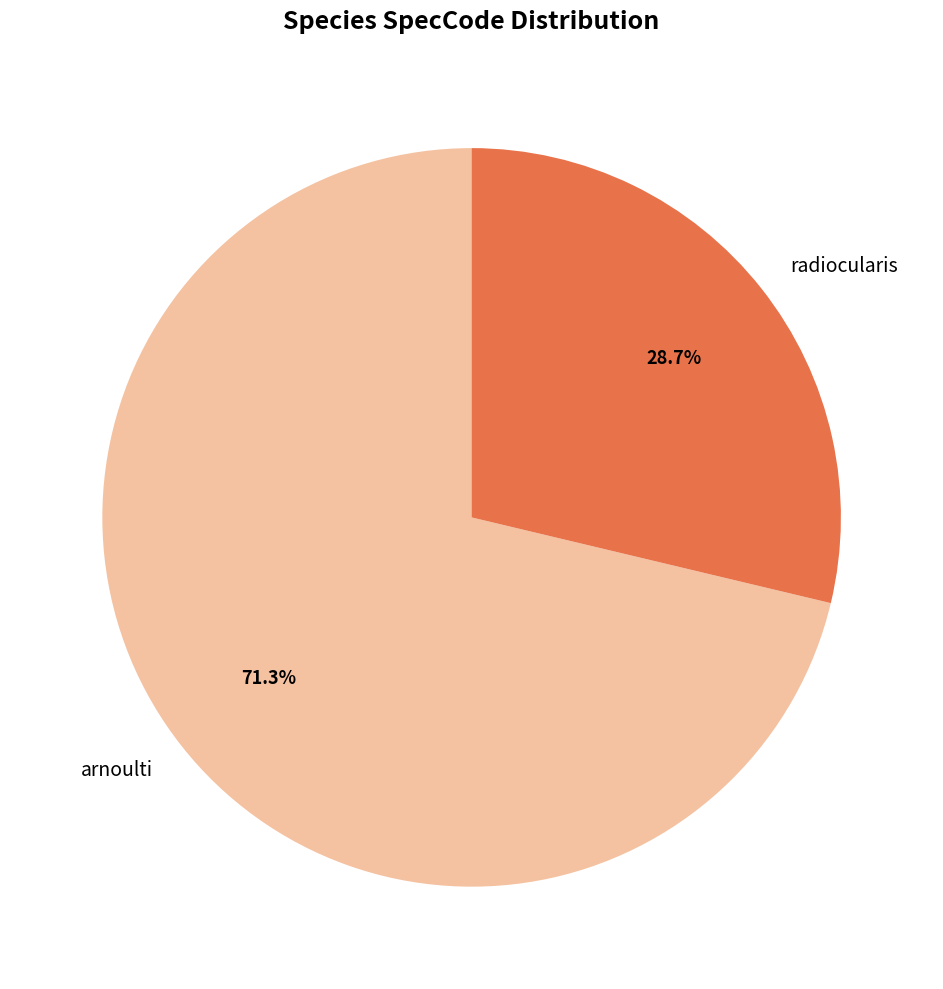

What percentage is the arnoulti slice, to the nearest percent?

71%